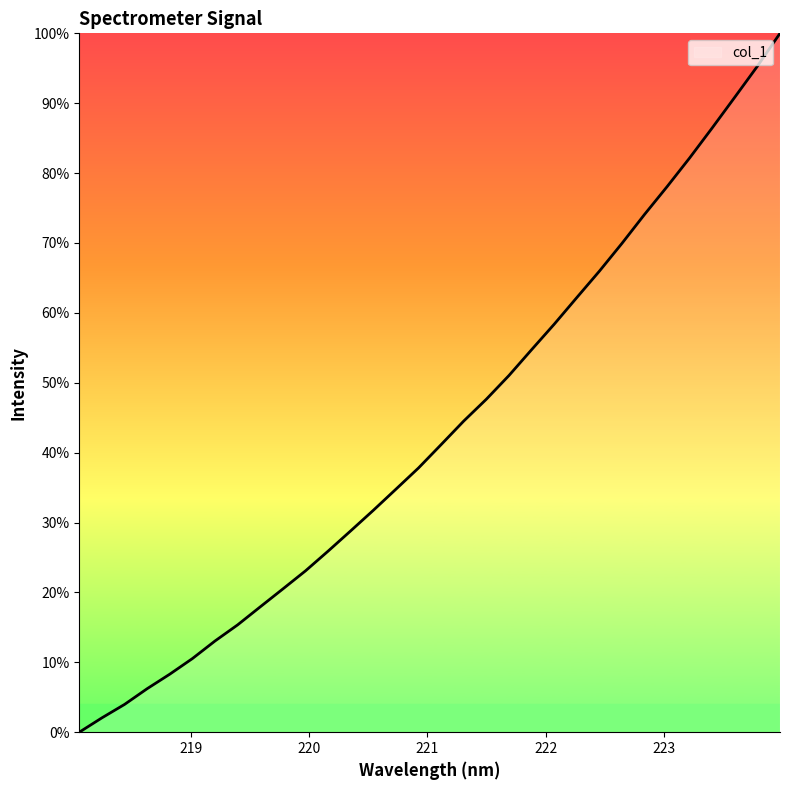

Reading left to right, extract all data points from this chart.

0.0	2.1	4.0	6.2	8.3	10.5	13.1	15.4	17.9	20.5	23.1	25.9	28.8	31.8	34.8	37.8	41.2	44.5	47.6	51.0	54.7	58.4	62.2	66.0	69.9	74.1	78.1	82.2	86.5	90.9	95.3	100.0